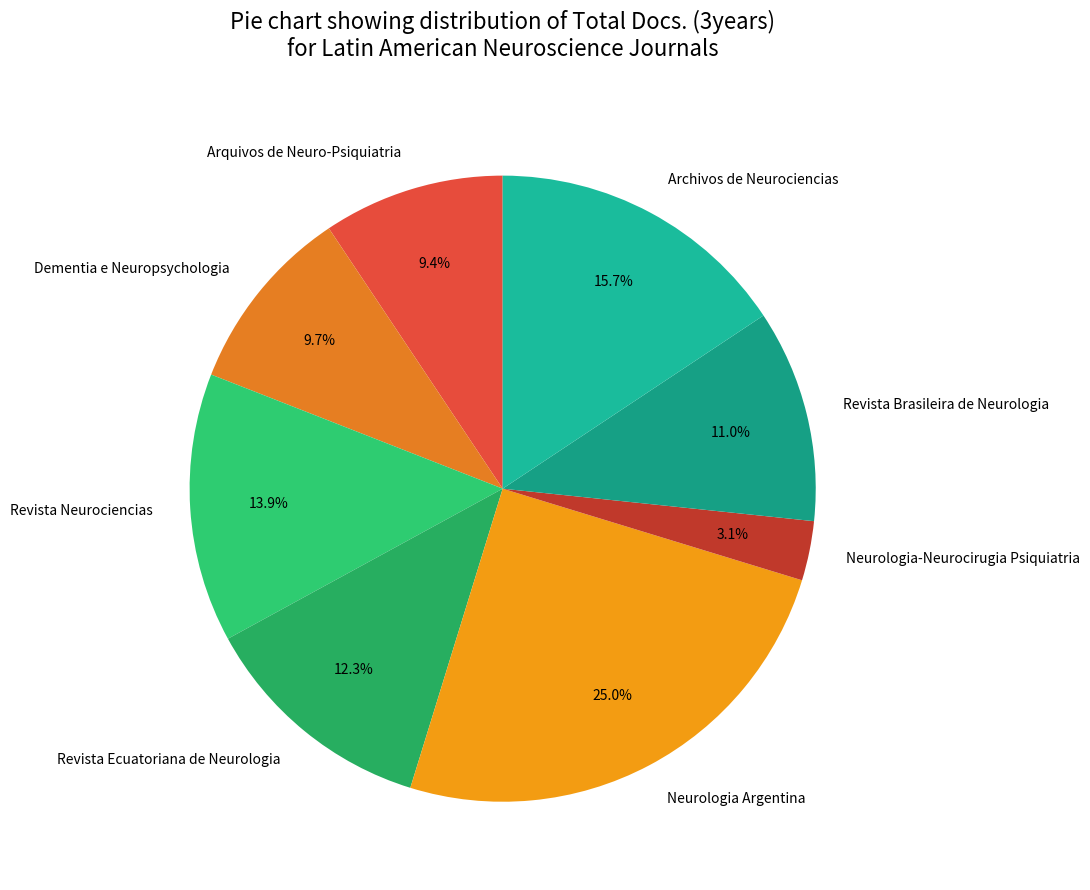

To the nearest percent, what portion does Arquivos de Neuro-Psiquiatria represent?

9%